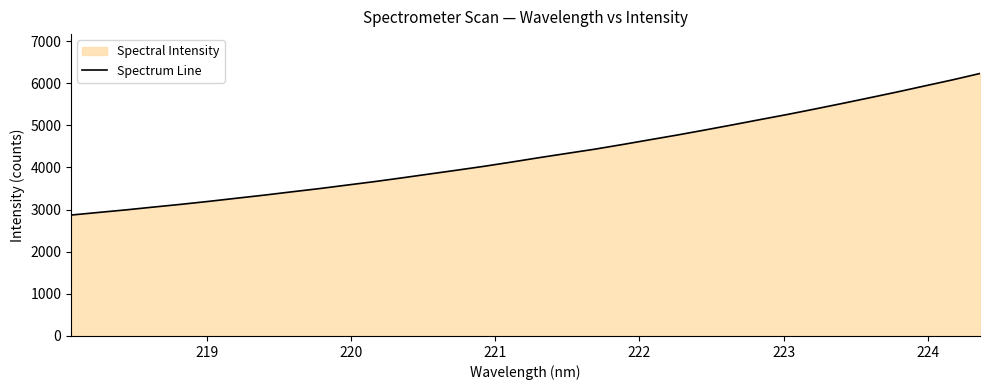

What is the difference between the maximum and minimum values?

3360.5